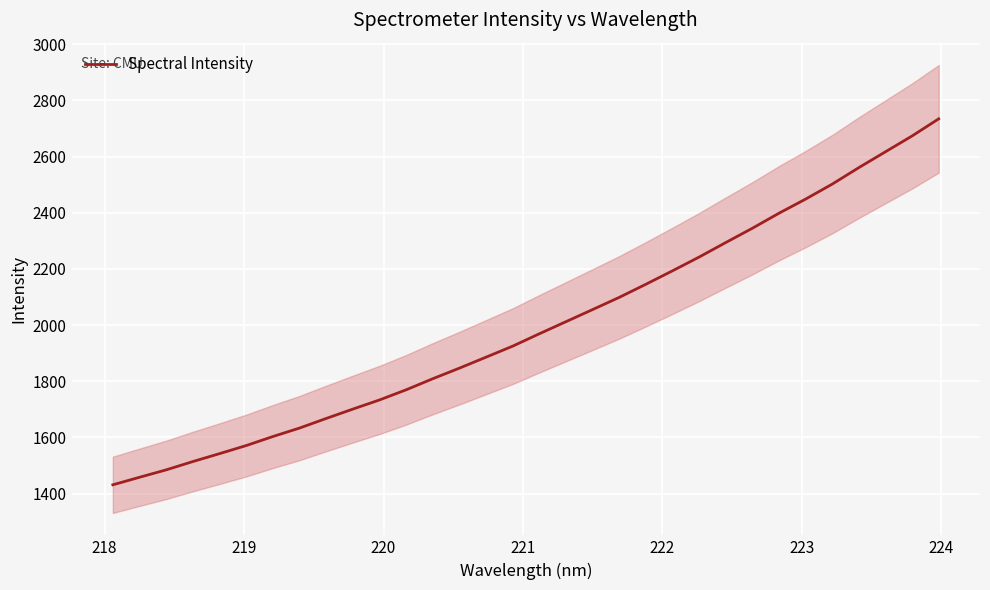

What is the difference between the second highest and second lowest values?

1214.9